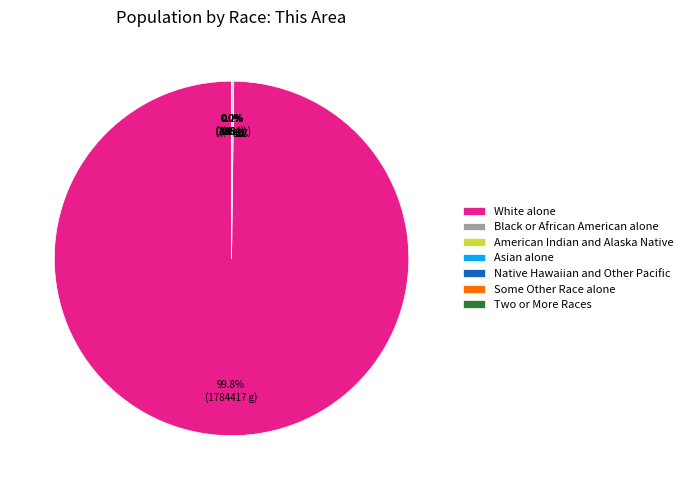

Which slice is the largest?

White alone